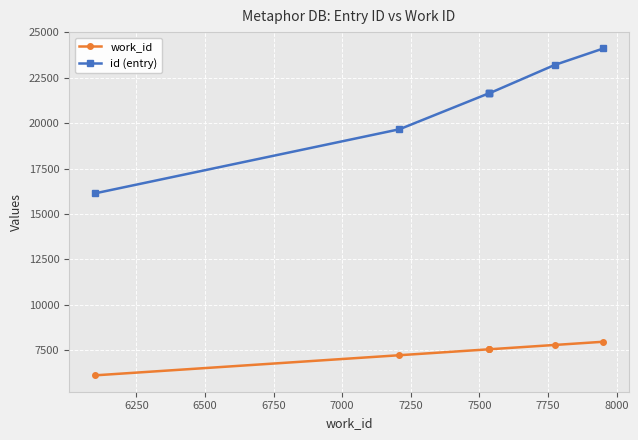

What are all the series names shown in the legend?

work_id, id (entry)